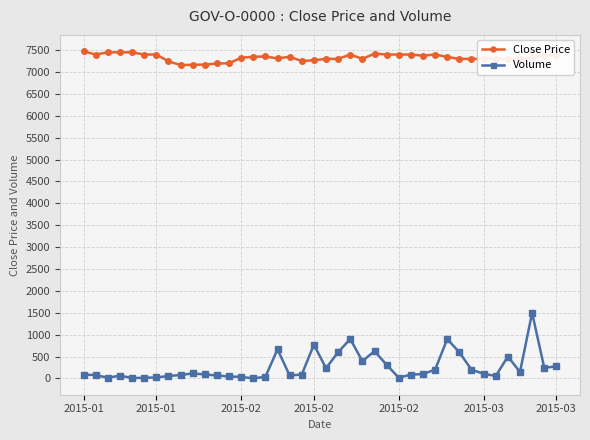

True or false: Close Price has more than 2 interior local peaks.

True